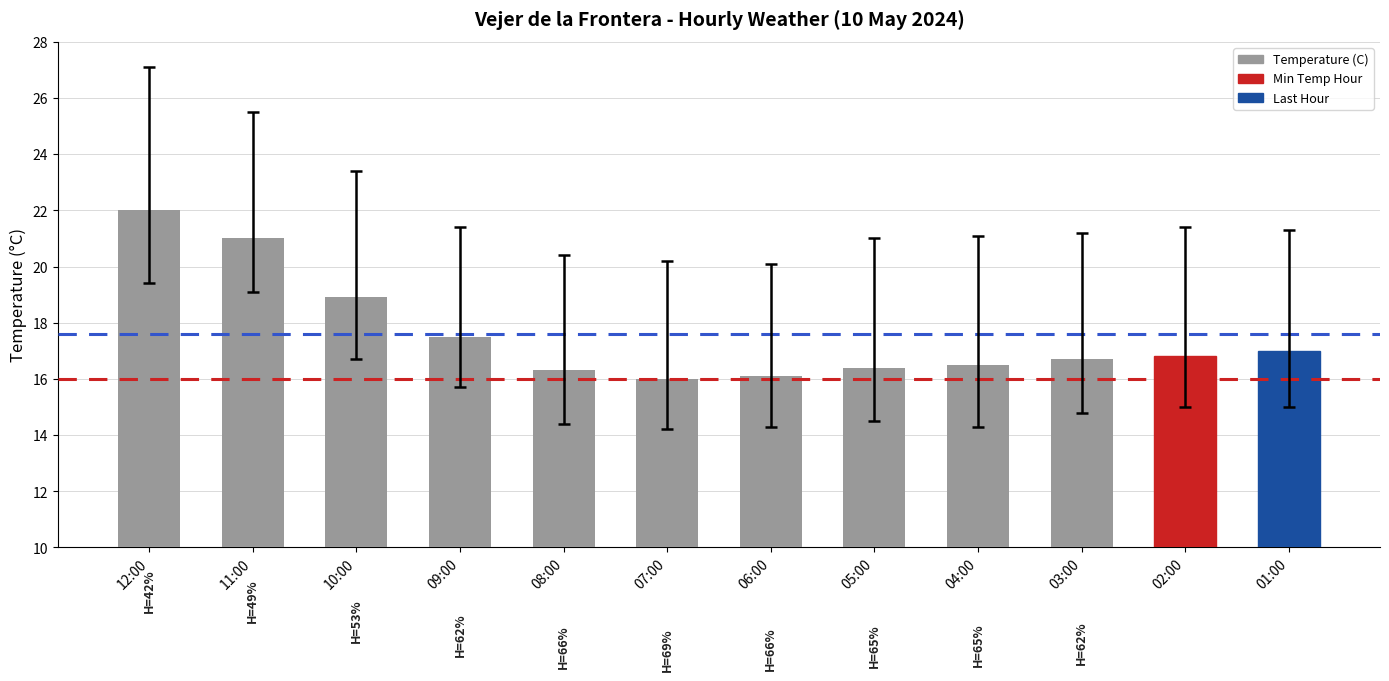

Between 10:00 and 07:00, which is larger?

10:00